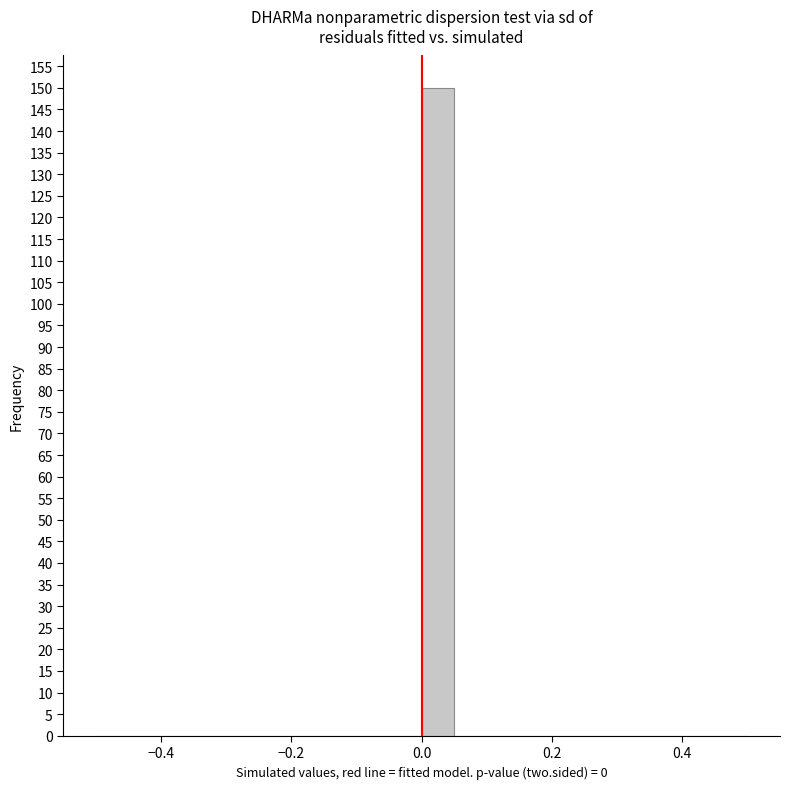

Read against the x-axis, roughly where is the centre of the tallest bar?

0.02